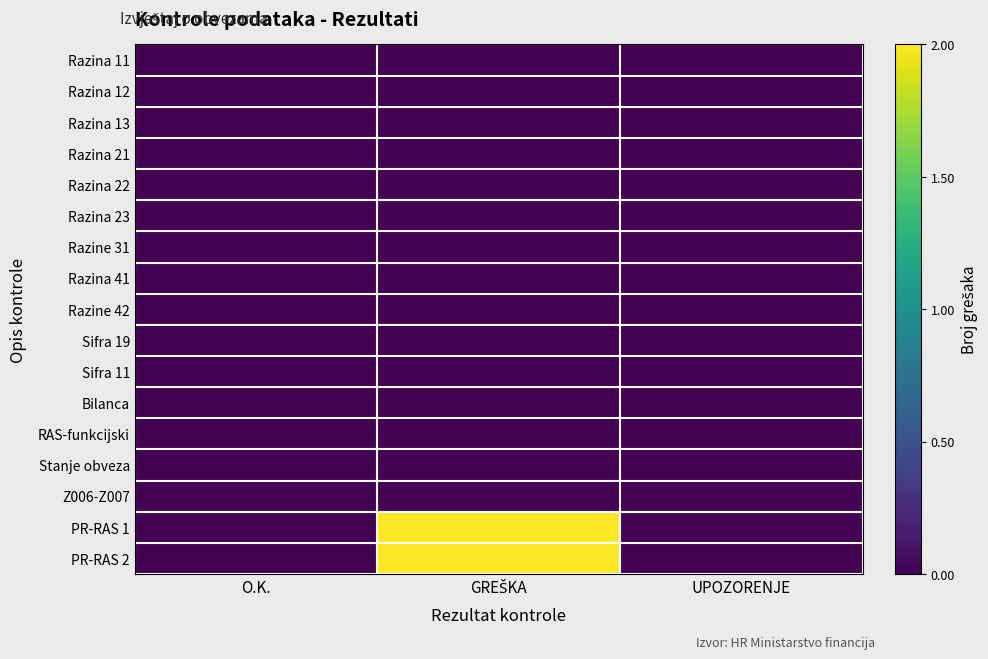

At which category is the sum across all series the highest?

GREŠKA